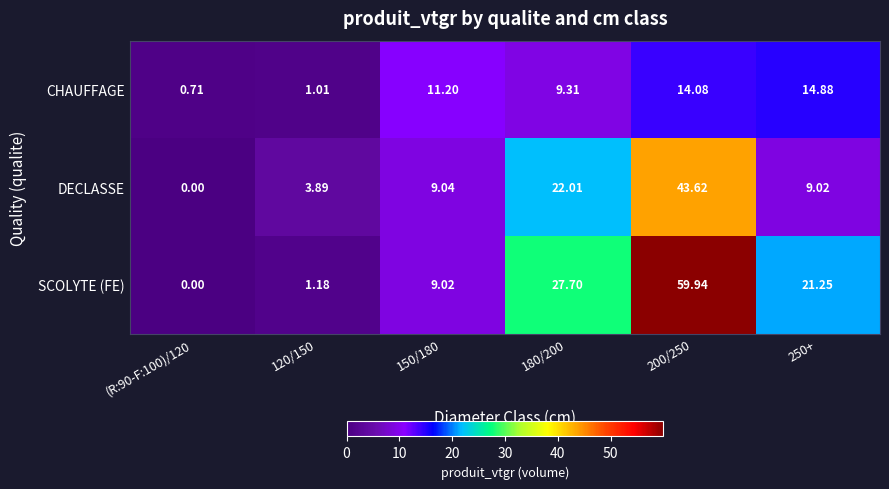

Rank the series by their maximum value, from lowest to highest.

CHAUFFAGE, DECLASSE, SCOLYTE (FE)